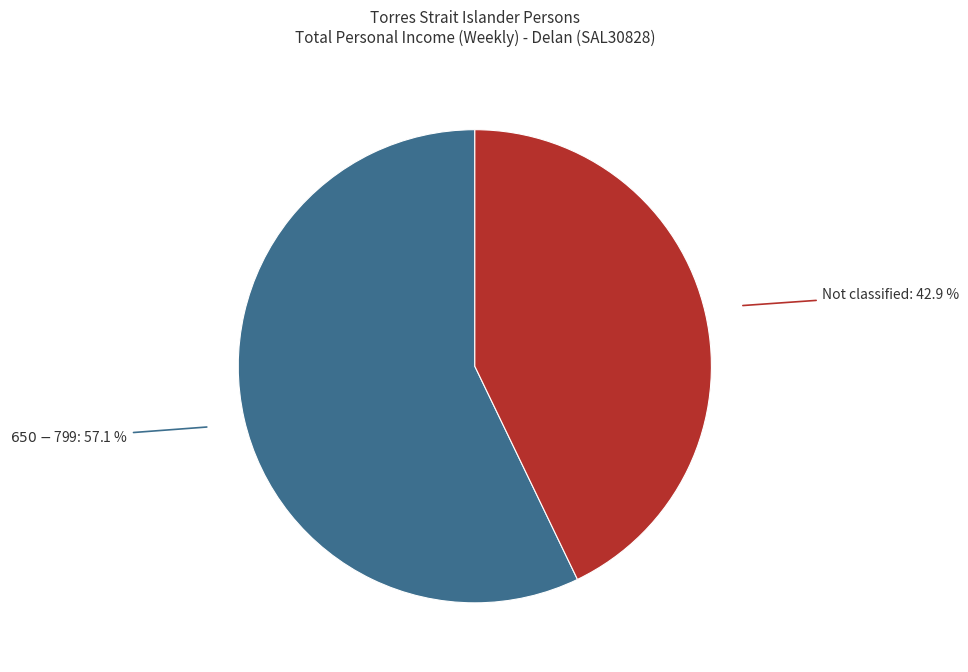

Which category has the smallest portion of the pie?

Not classified